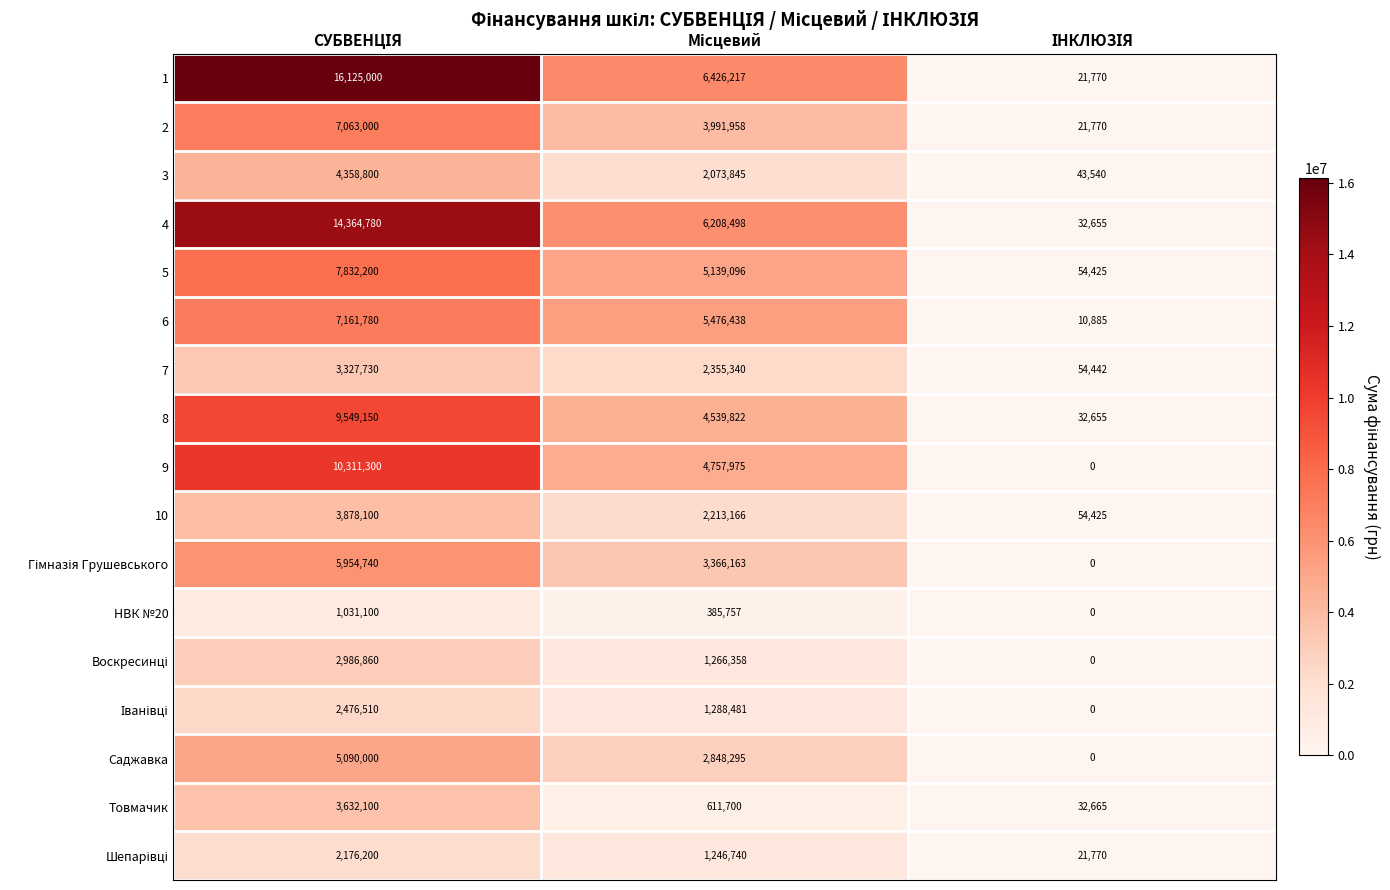

Count the number of data series in this chart.

17